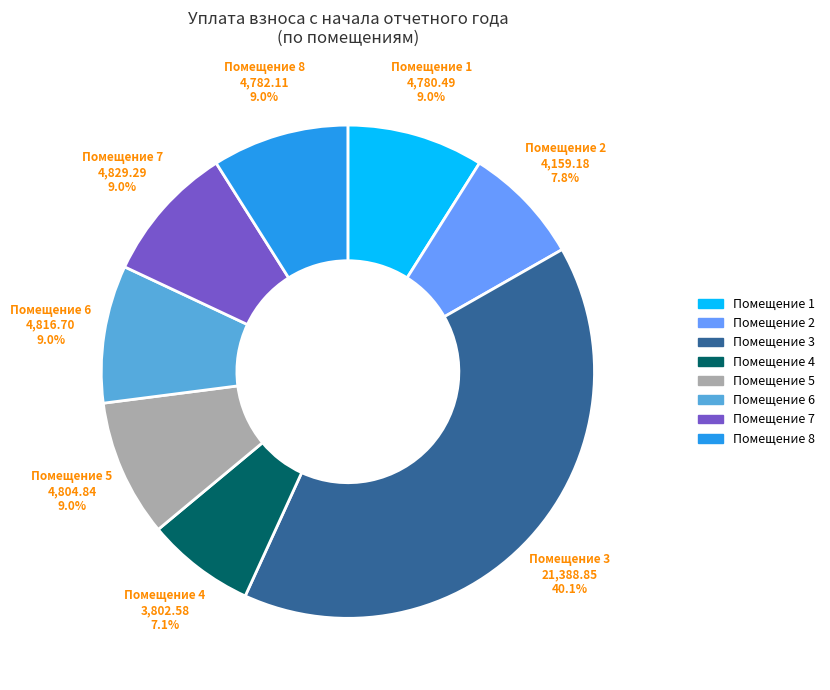

Does any single category account for the majority?

No